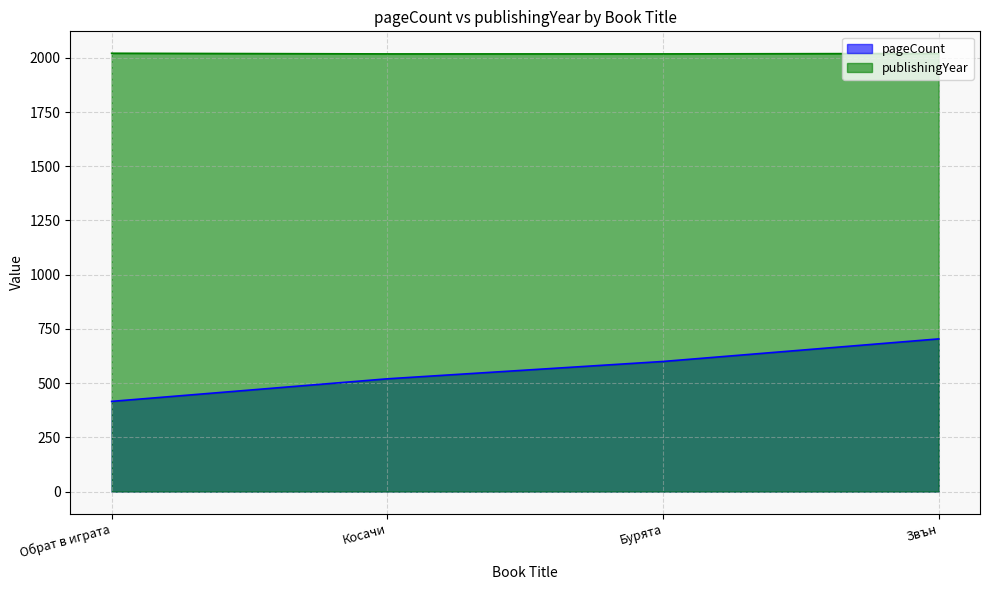

At how many categories does at least one series exceed 804?

4